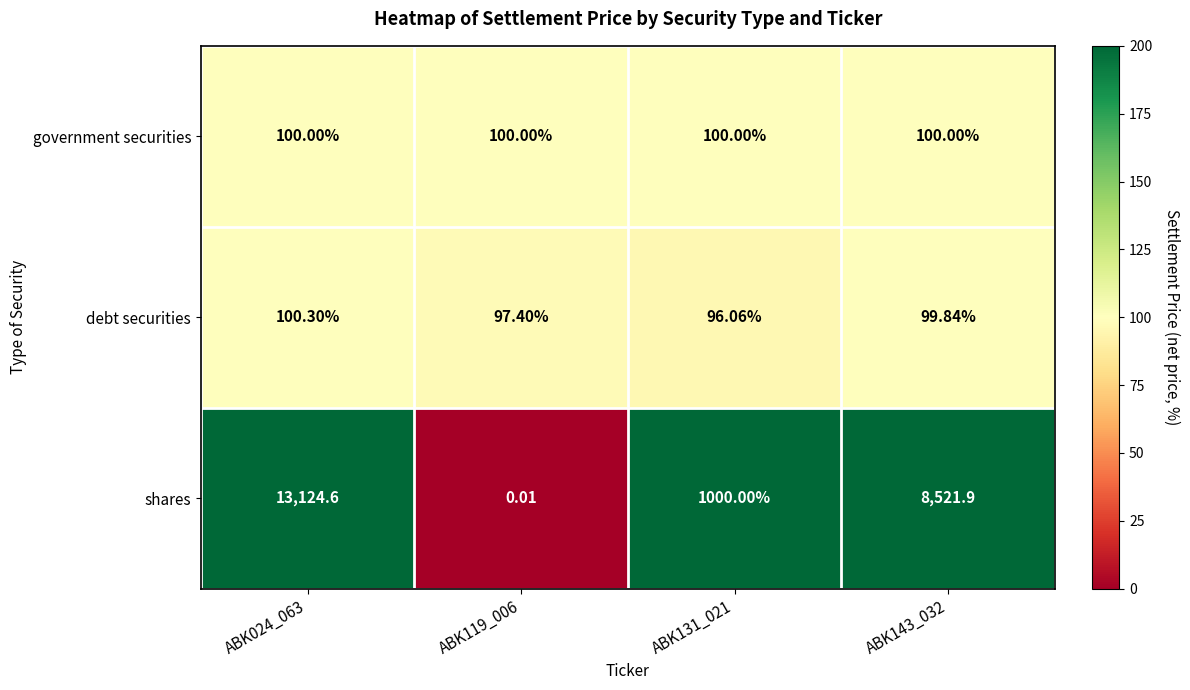

Which series changed the most between ABK024_063 and ABK131_021?

shares